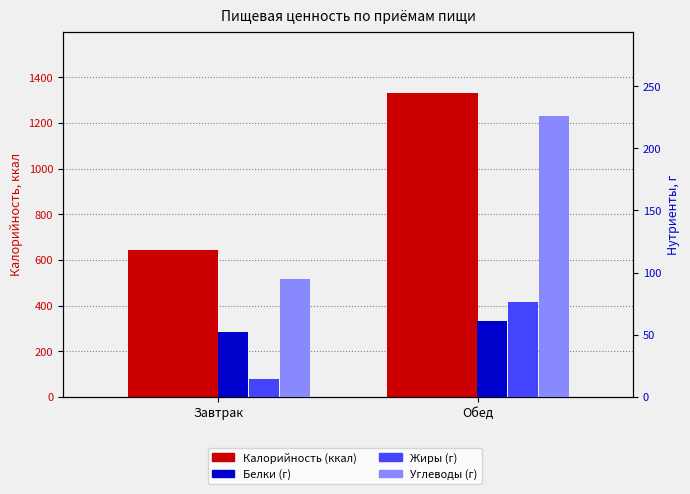

What is the label of the 2nd bar from the right?

Завтрак